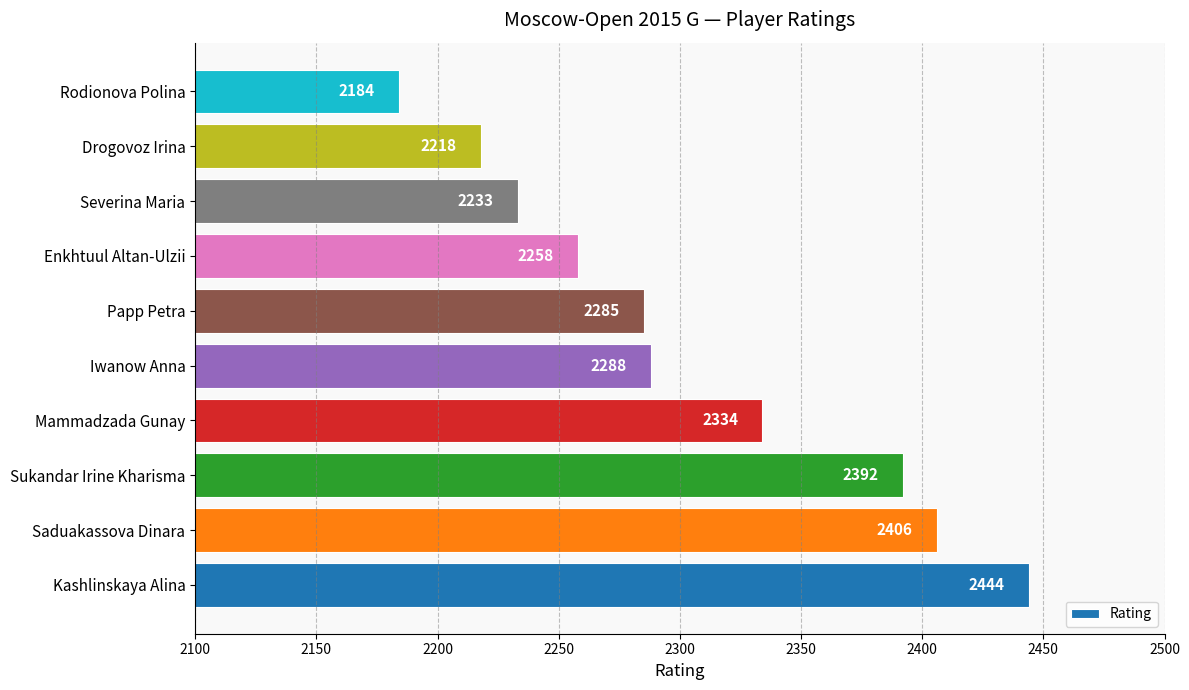

Rank the categories by value from lowest to highest.

Rodionova Polina, Drogovoz Irina, Severina Maria, Enkhtuul Altan-Ulzii, Papp Petra, Iwanow Anna, Mammadzada Gunay, Sukandar Irine Kharisma, Saduakassova Dinara, Kashlinskaya Alina